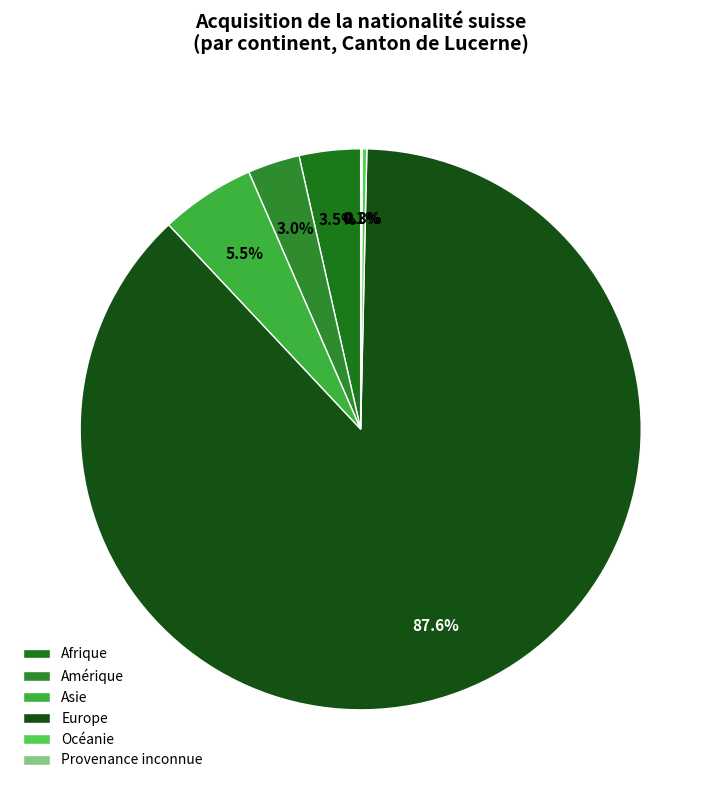

Which category accounts for the majority?

Europe